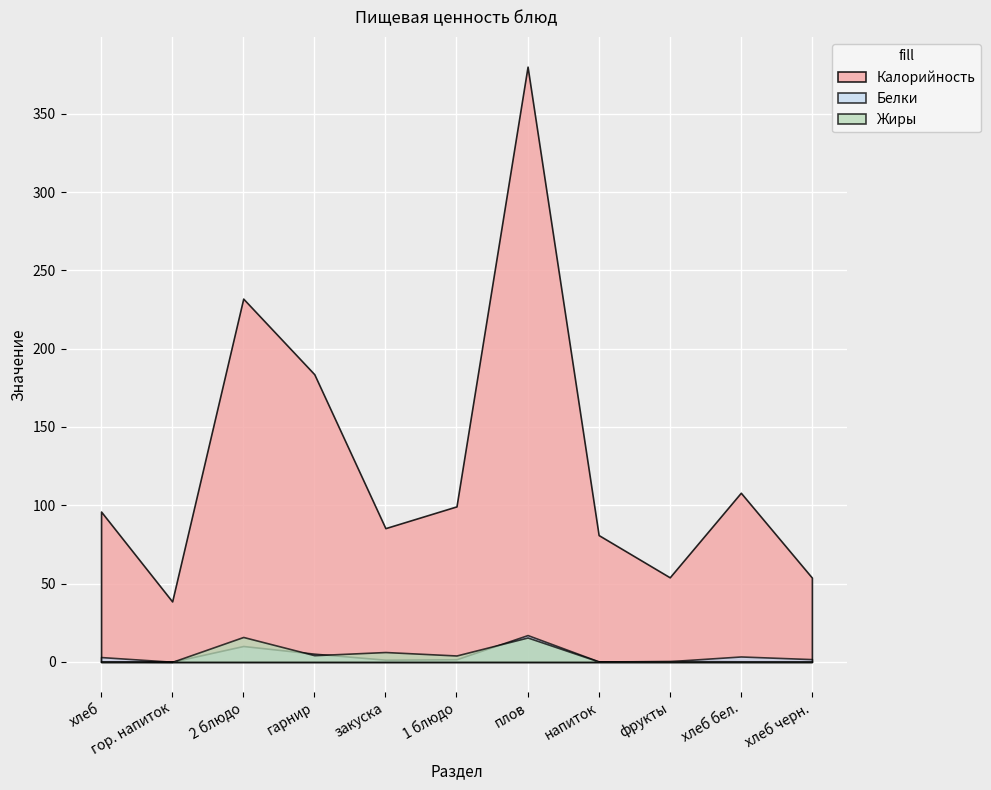

Where is the first local minimum for Калорийность?

гор. напиток